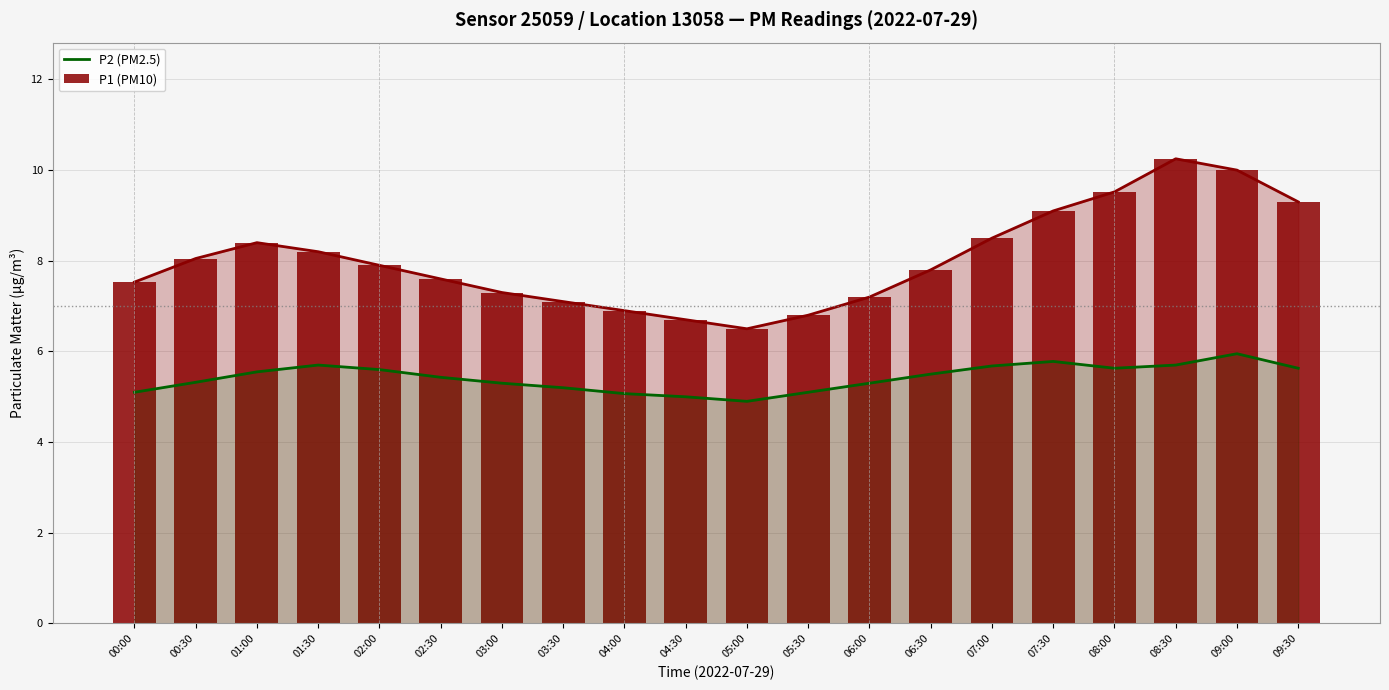

What is the greatest value displayed?

10.2